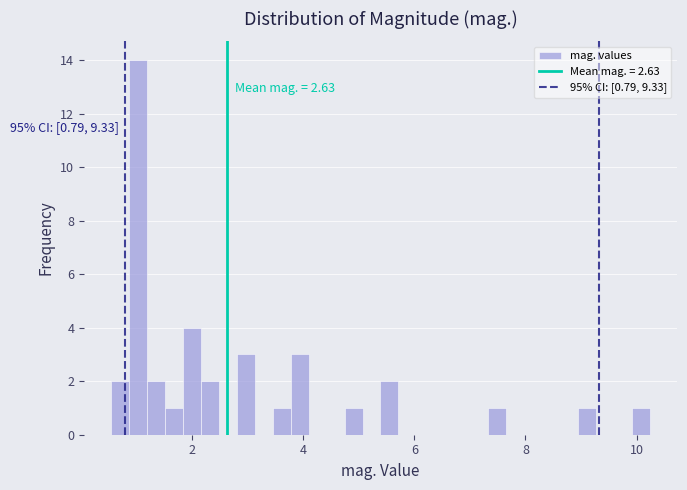

Around what value on the x-axis is the tallest bar? Give the approximate position of its centre, as read against the axis.

1.0